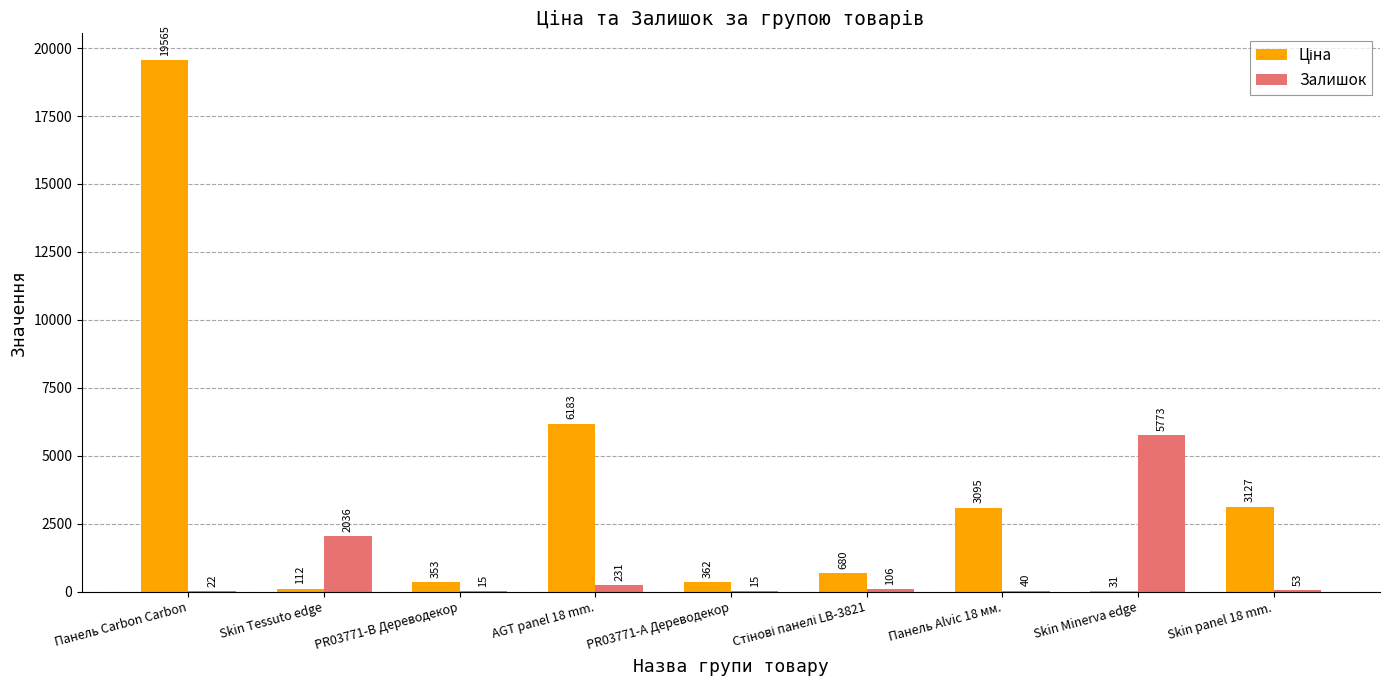

Are the bars grouped side by side (vs. stacked)?

Yes